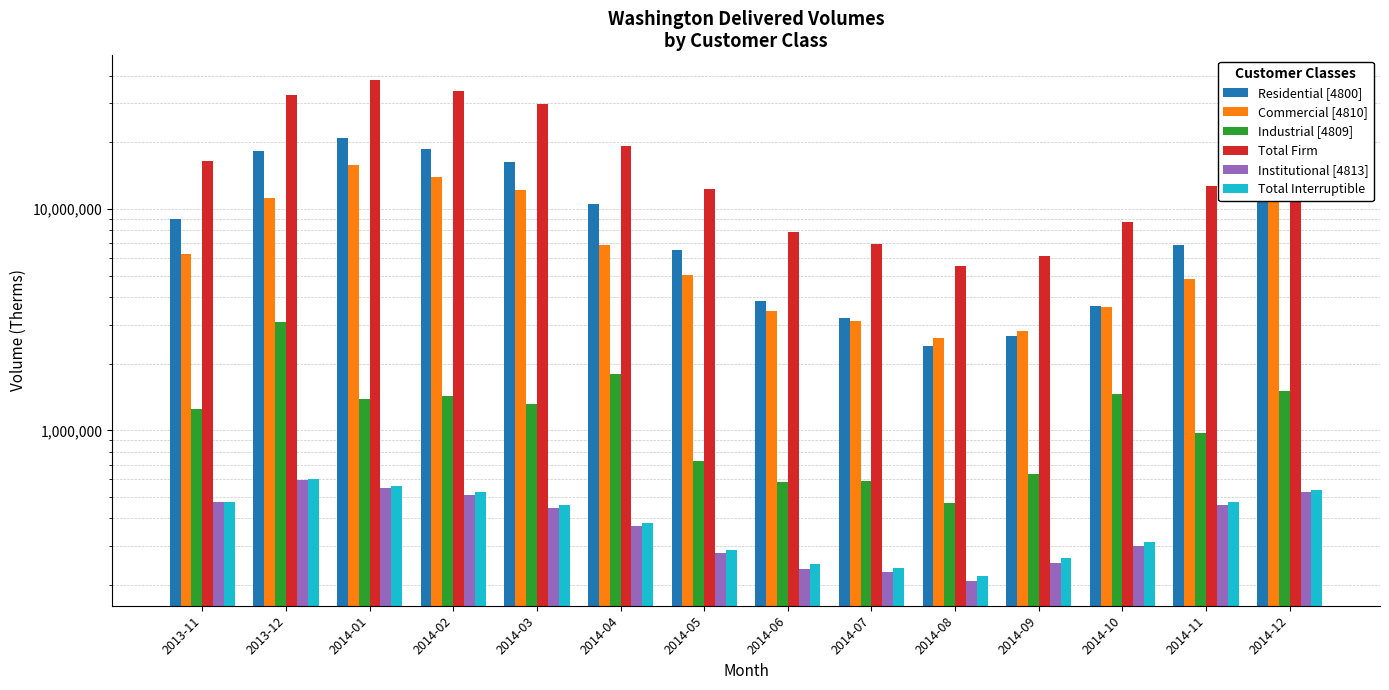

What is the difference between the highest and lowest values at 2014-04?

18849251